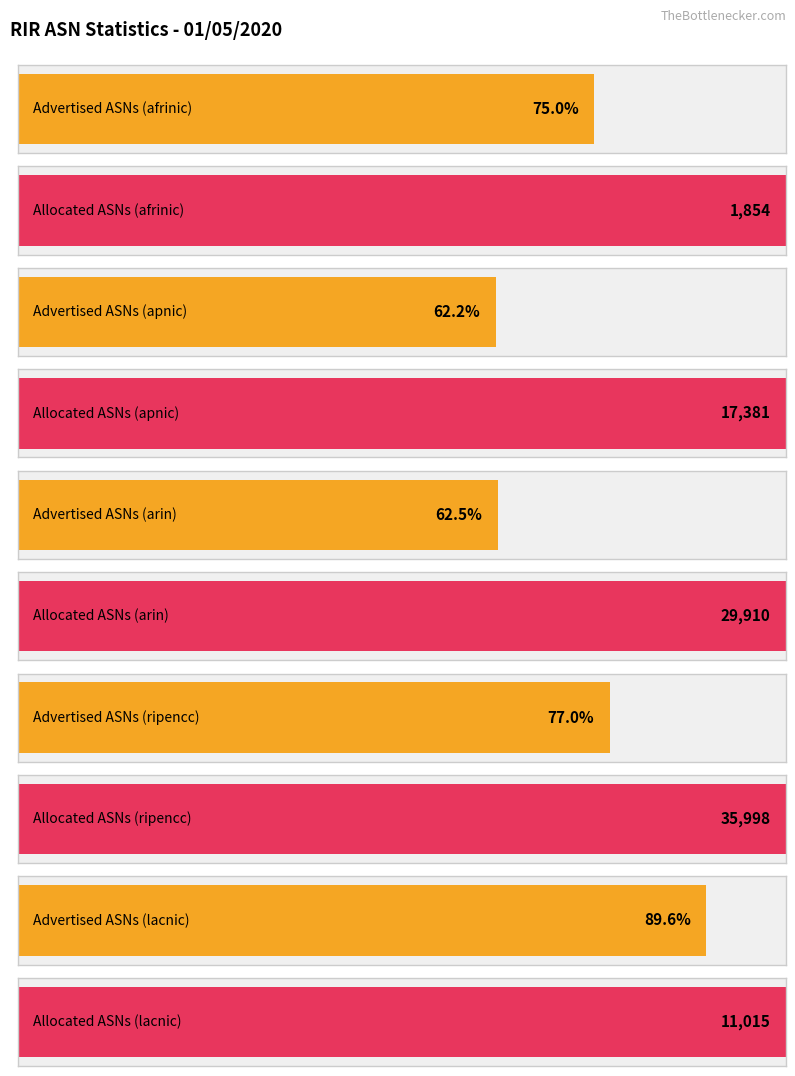

Is it true that Average utilization equals 4391 at PL?

False